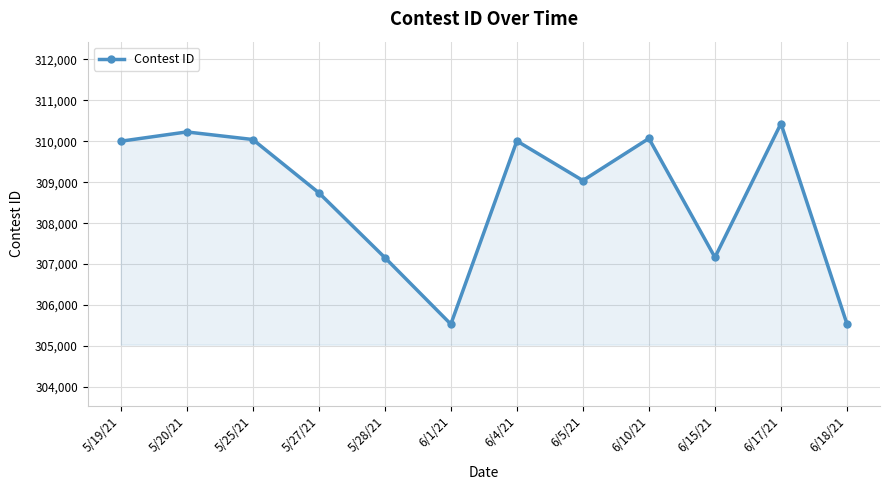

Does the chart have visible grid lines?

Yes